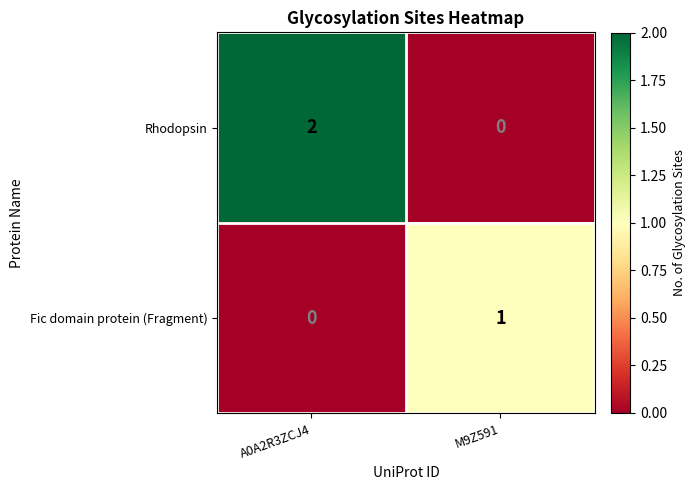

At which label does Rhodopsin reach its minimum?

M9Z591